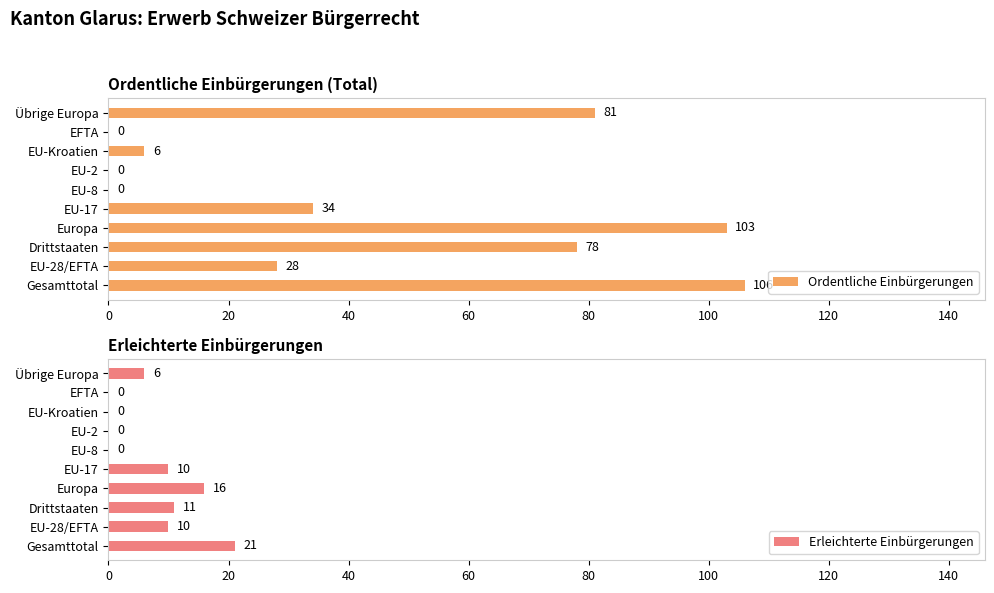

Which series has the largest range (max minus min)?

Ordentliche Einbürgerungen